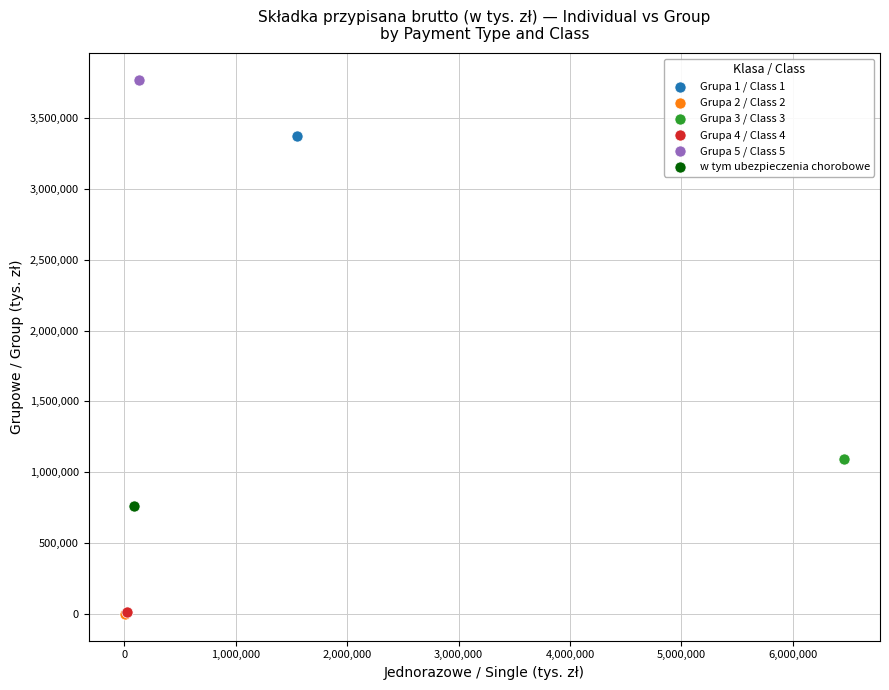

What are all the series names shown in the legend?

Grupa 1 / Class 1, Grupa 2 / Class 2, Grupa 3 / Class 3, Grupa 4 / Class 4, Grupa 5 / Class 5, w tym ubezpieczenia chorobowe